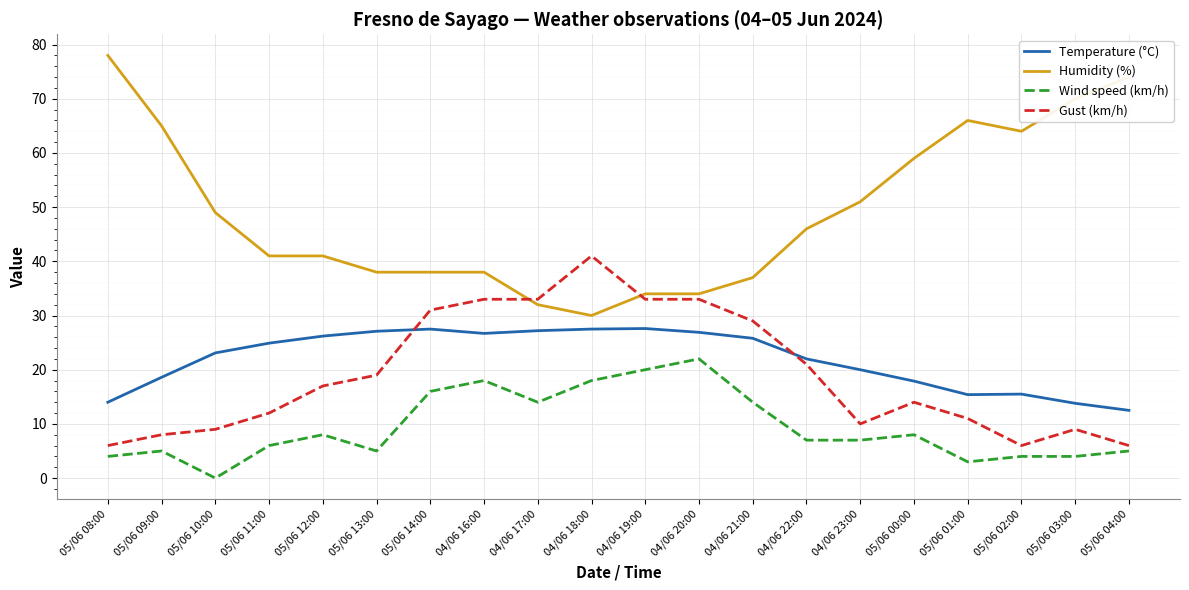

How many times do Humidity (%) and Gust (km/h) cross each other?

2